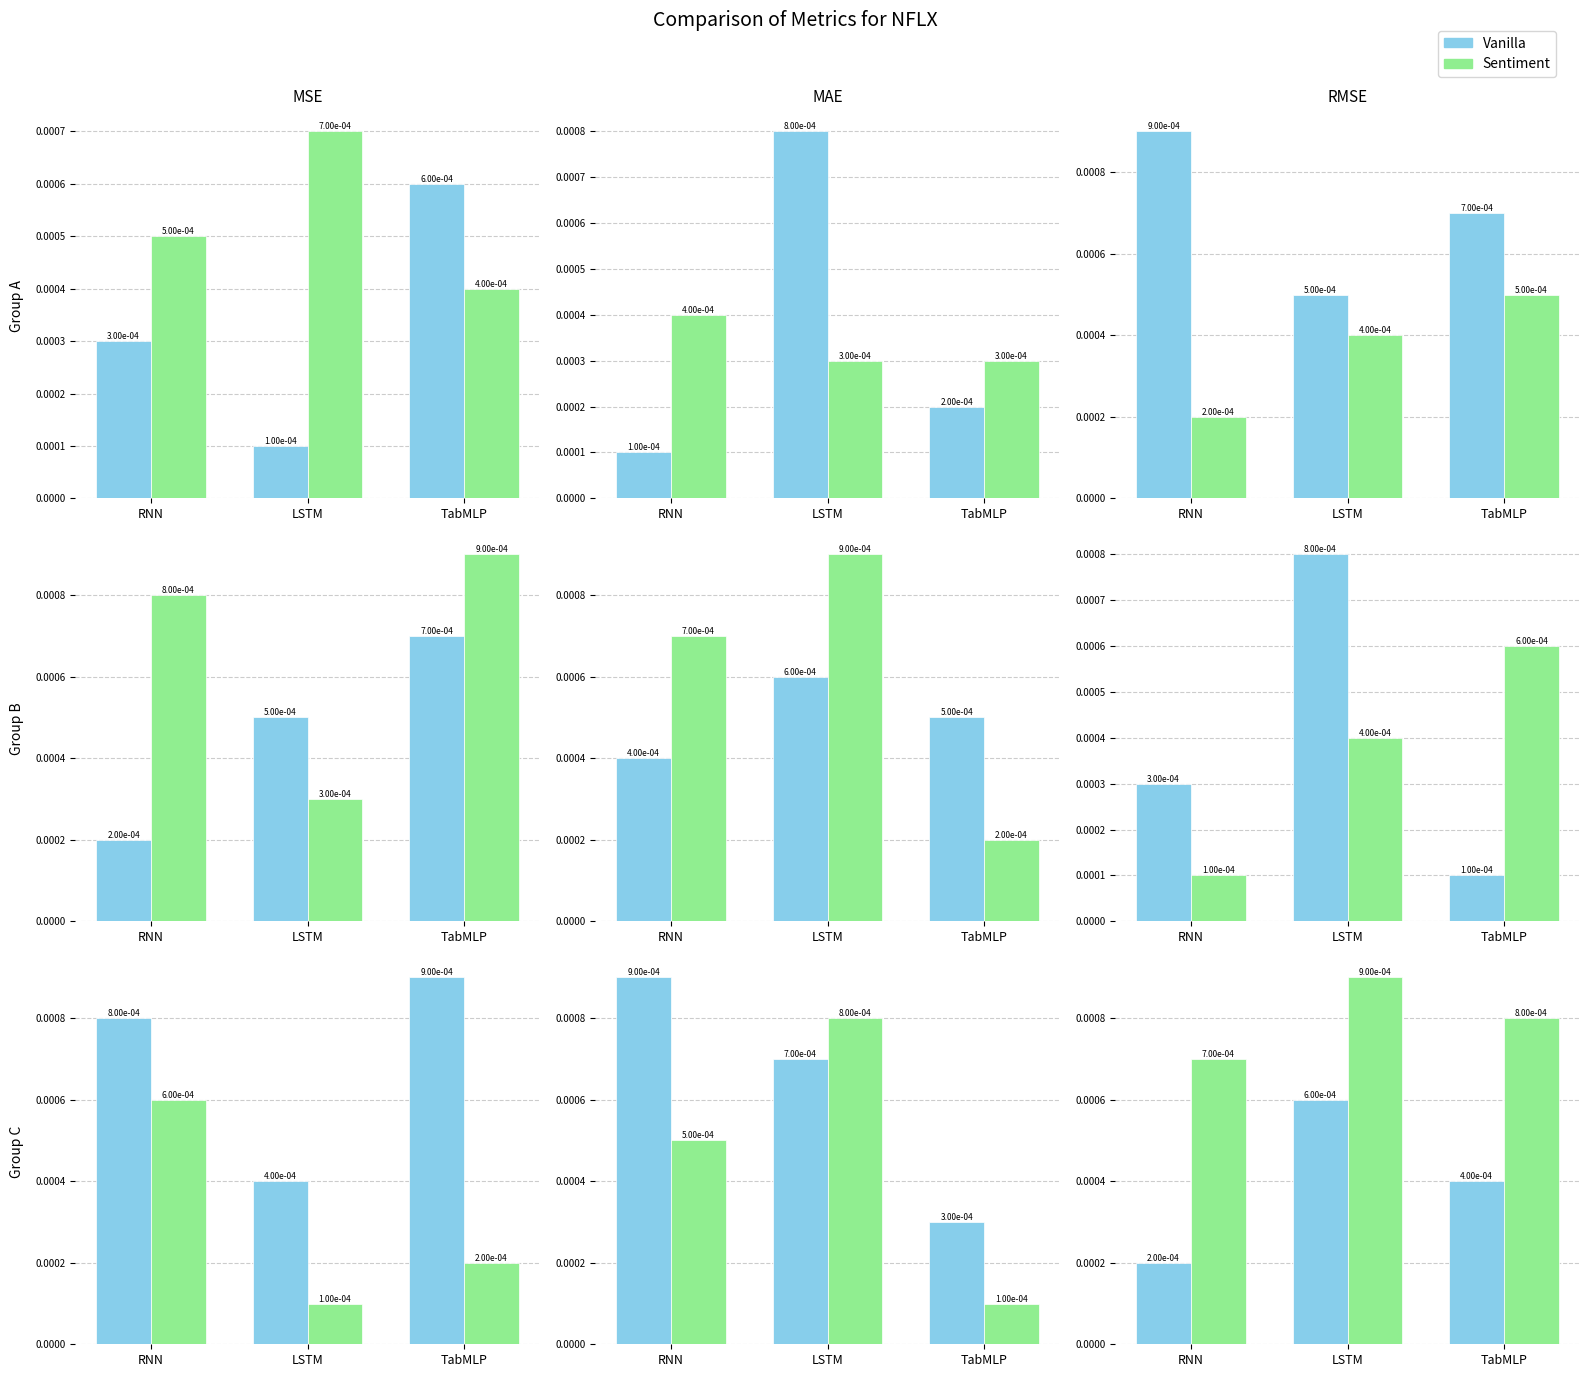

What position from the left is RNN?

1